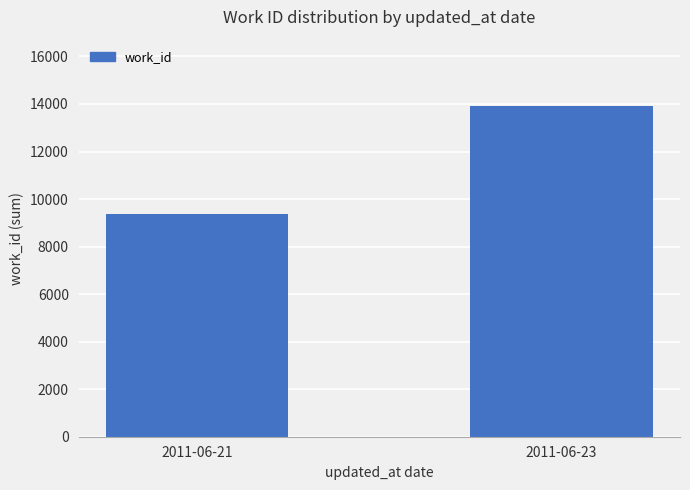

List the labels in order of value, largest first.

2011-06-23, 2011-06-21